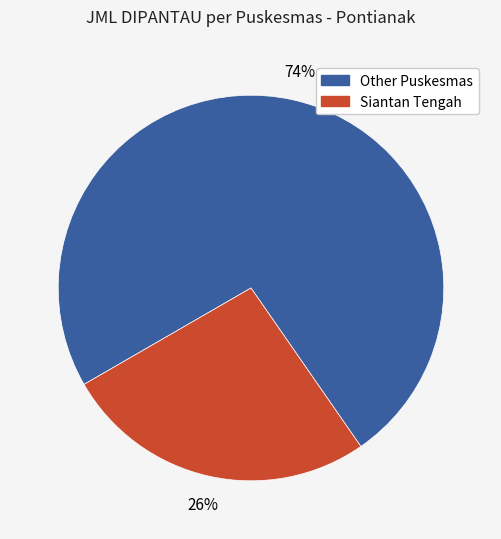

Does any single category account for the majority?

Yes